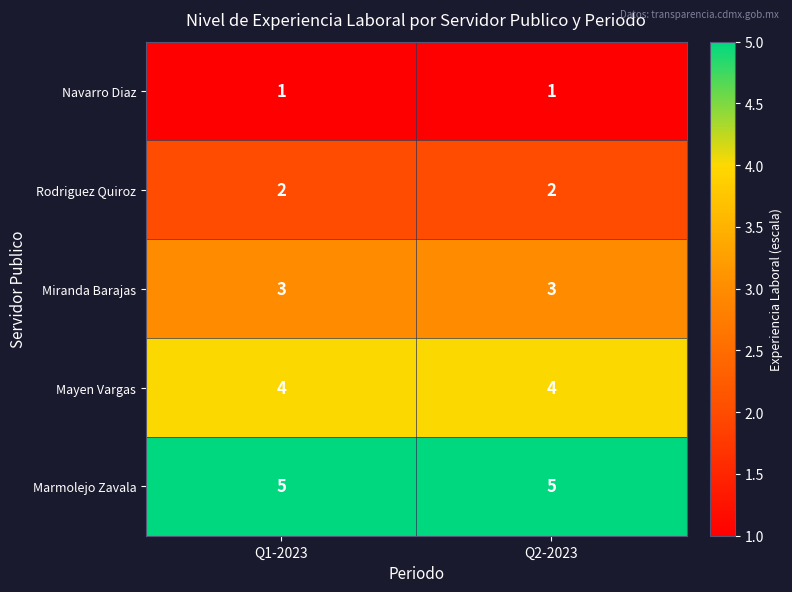

Reading left to right, list all the values displayed in this chart.

Navarro Diaz: 1	1
Rodriguez Quiroz: 2	2
Miranda Barajas: 3	3
Mayen Vargas: 4	4
Marmolejo Zavala: 5	5